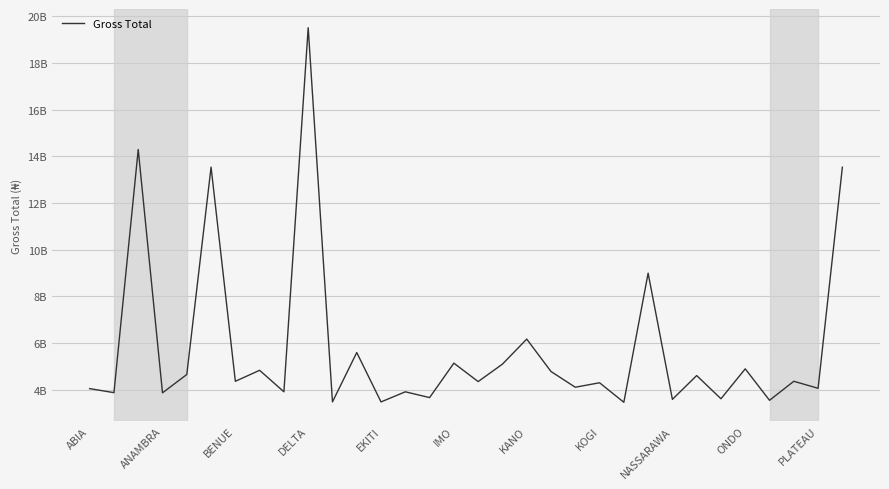

Reading left to right, list all the values displayed in this chart.

4050346847.8	3876635450.3	14296311820.2	3869373030.2	4654985394.5	13541515149.2	4364349724.4	4835074022.1	3913327989.4	19516019169.6	3481598063.9	5595949622.8	3479633418.4	3913665736.0	3665577783.5	5141210193.4	4352014143.7	5098890754.0	6172774916.6	4783724883.5	4109243541.2	4301137446.4	3464119867.9	8997550867.0	3588835626.7	4609699573.1	3615489915.2	4897365883.4	3549210798.6	4364831933.0	4063802367.8	13537616926.0